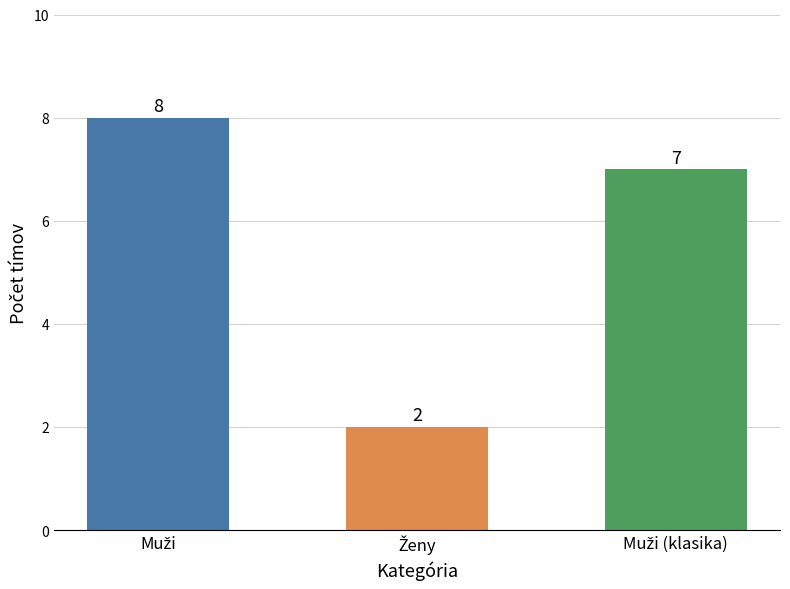

What is the value of the 3rd bar from the left?

7